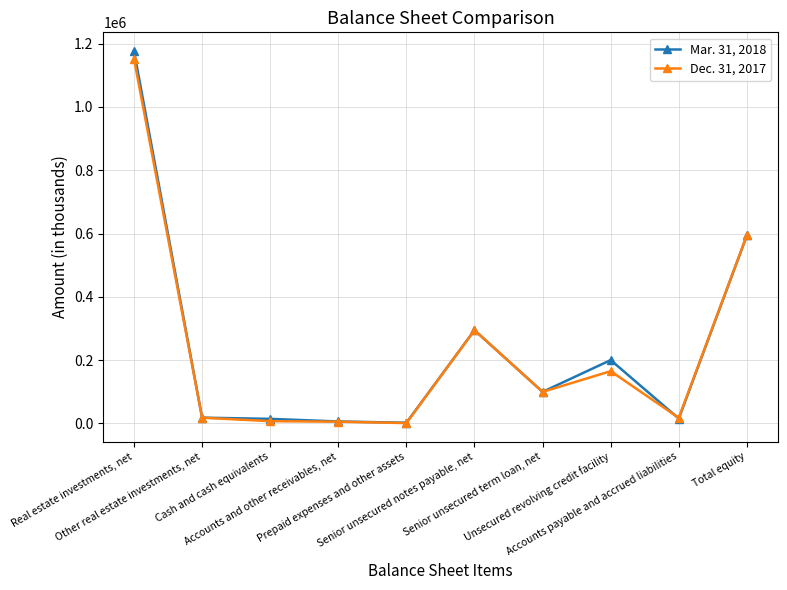

What is the difference between the maximum and minimum values in the Mar. 31, 2018 series?

1175221